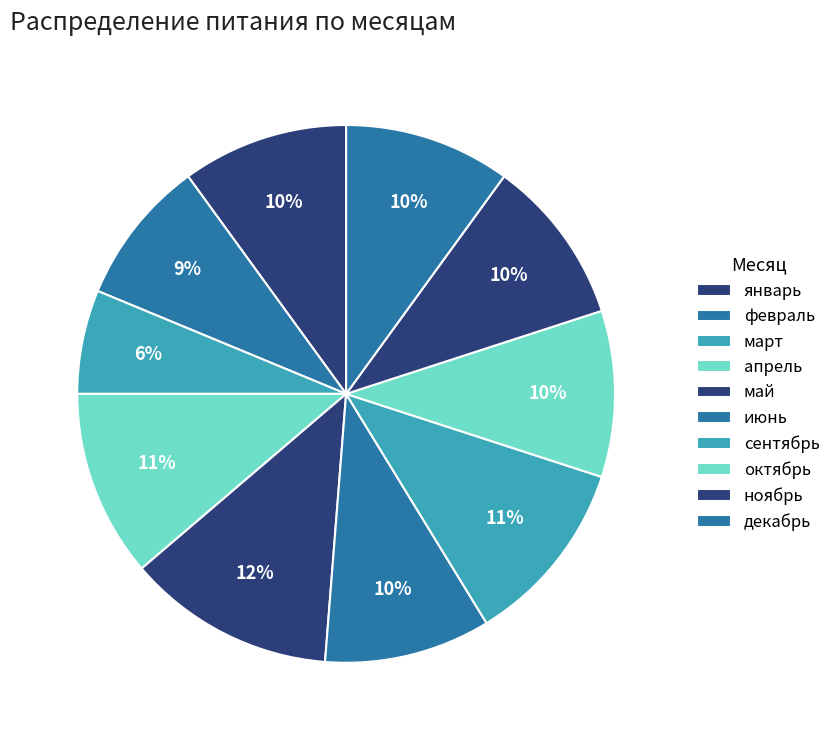

What is the change in value from февраль to апрель?

+2